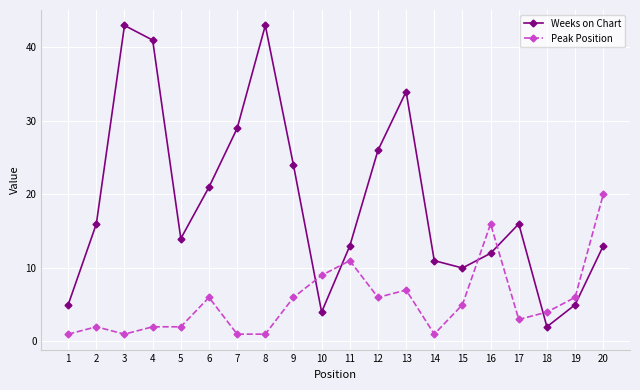

Which series has the largest range (max minus min)?

Weeks on Chart